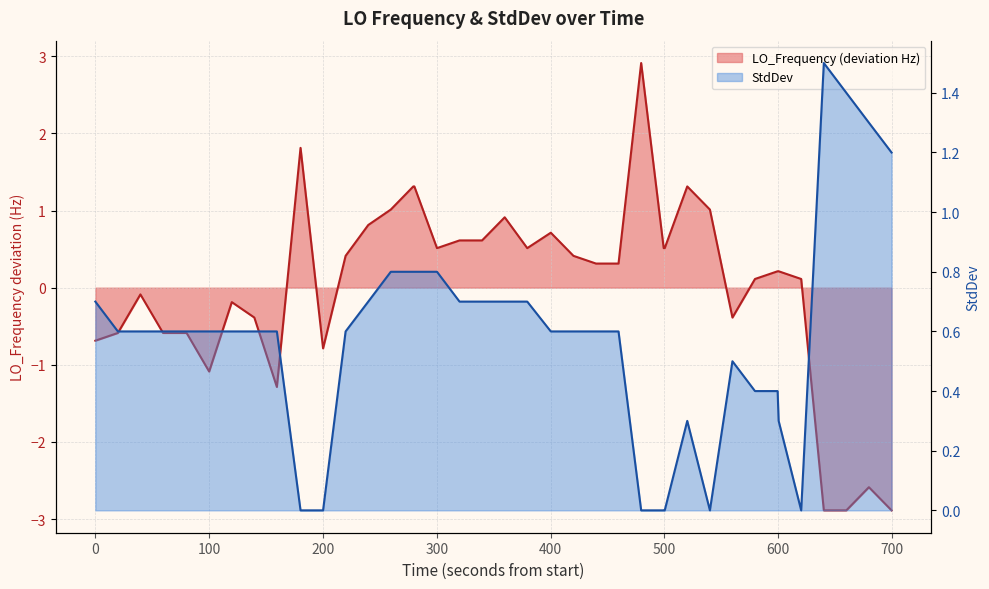

How many lines are shown in the chart?

2